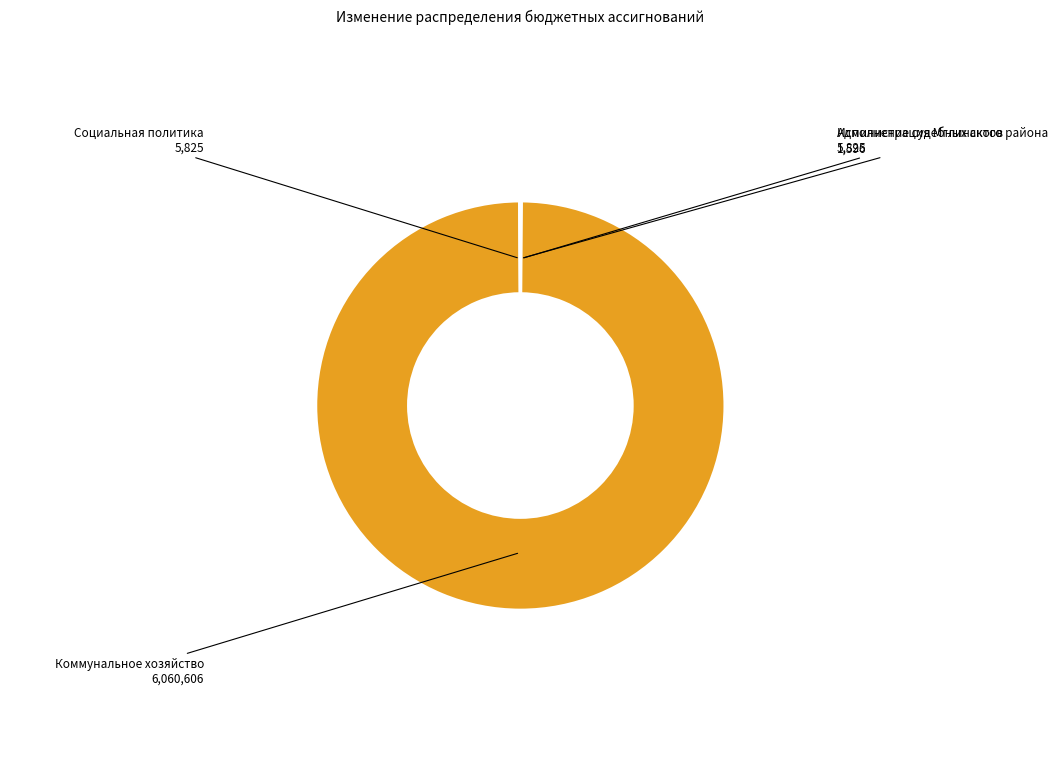

Which slice is the largest?

Коммунальное хозяйство